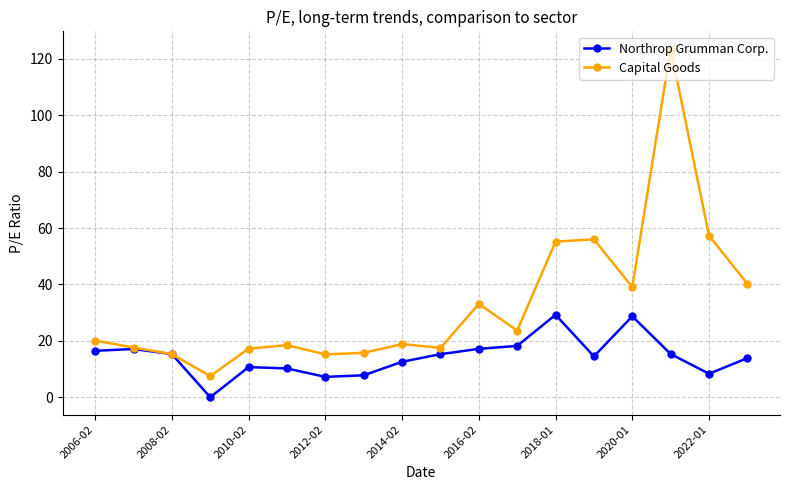

How many values in Northrop Grumman Corp. are above zero?

17